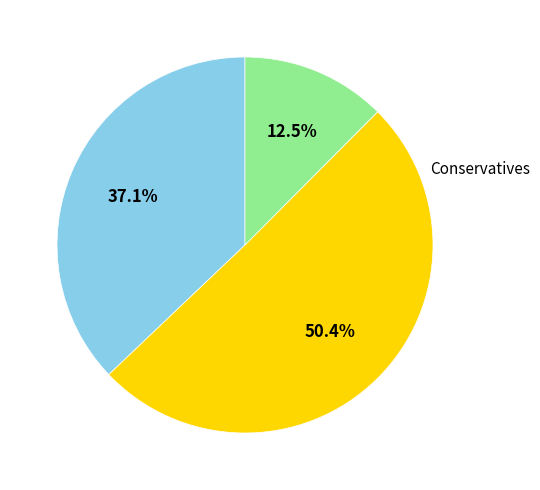

Is there any slice that represents more than half of the pie?

Yes